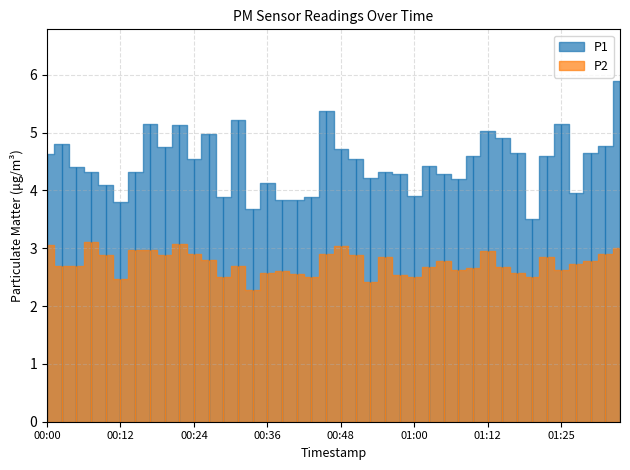

What is the smallest value displayed?

2.3